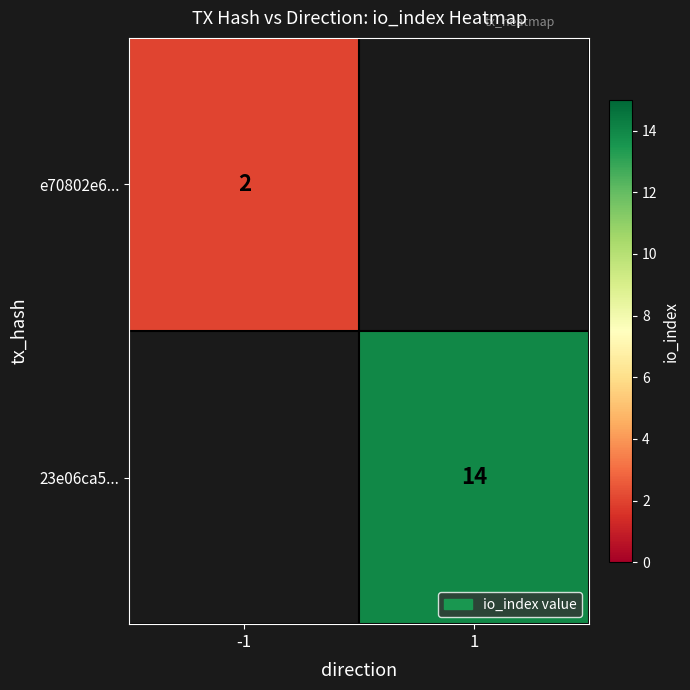

The e70802e6... series shows 2 at -1. True or false?

True